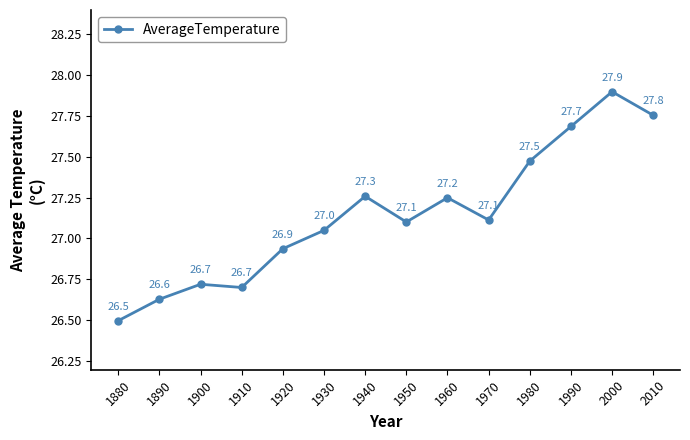

Where is the first local maximum?

1900